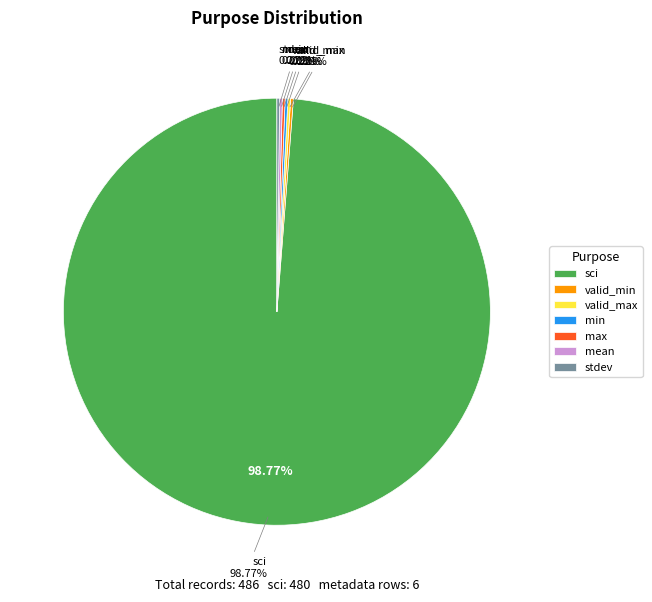

Rank the categories by value from highest to lowest.

sci, valid_min, valid_max, min, max, mean, stdev